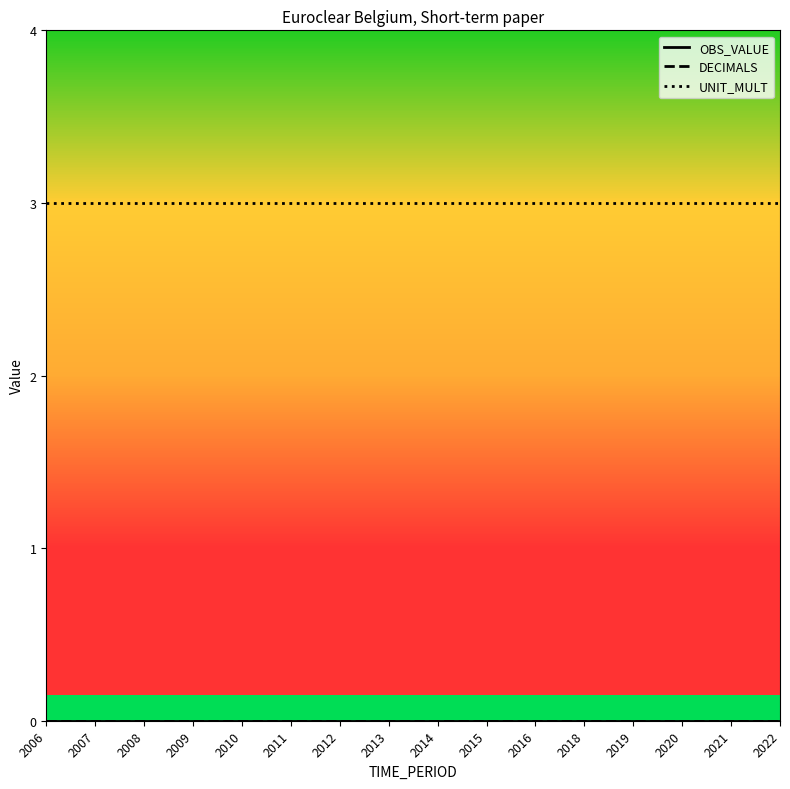

What is the maximum value shown in the chart?

3